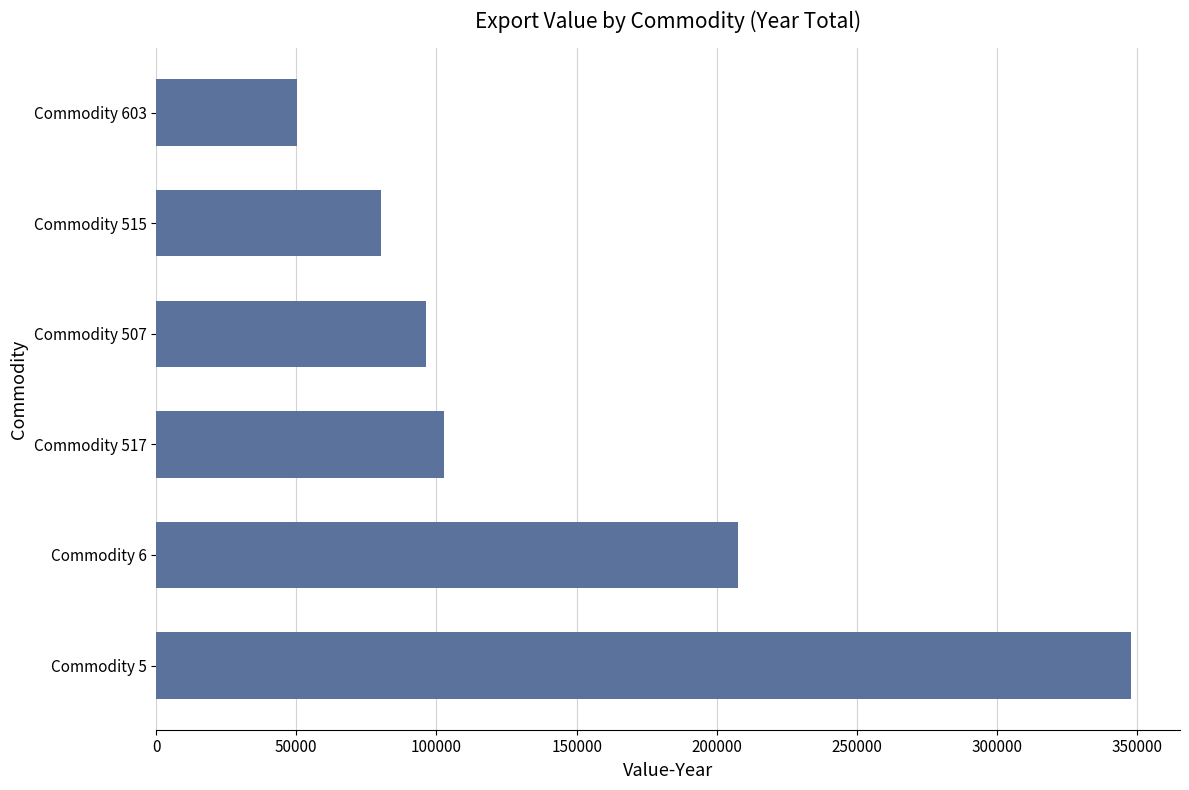

Reading top to bottom, what are all the values shown in this chart?

Commodity 603=50258	Commodity 515=80086	Commodity 507=96232	Commodity 517=102777	Commodity 6=207523	Commodity 5=347848